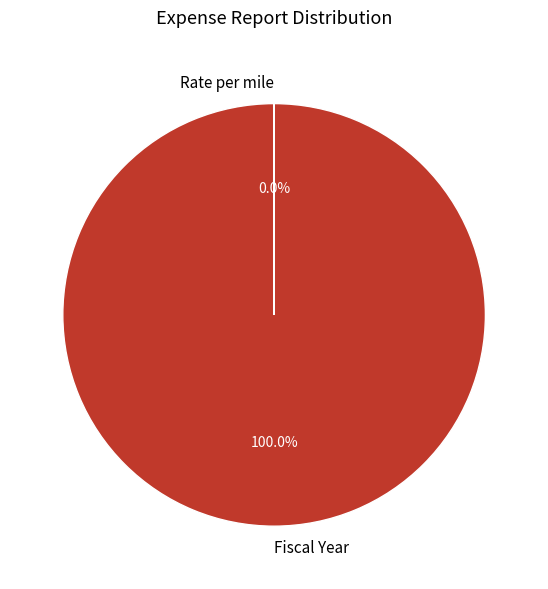

Is it true that Fiscal Year is 85% of the pie?

False